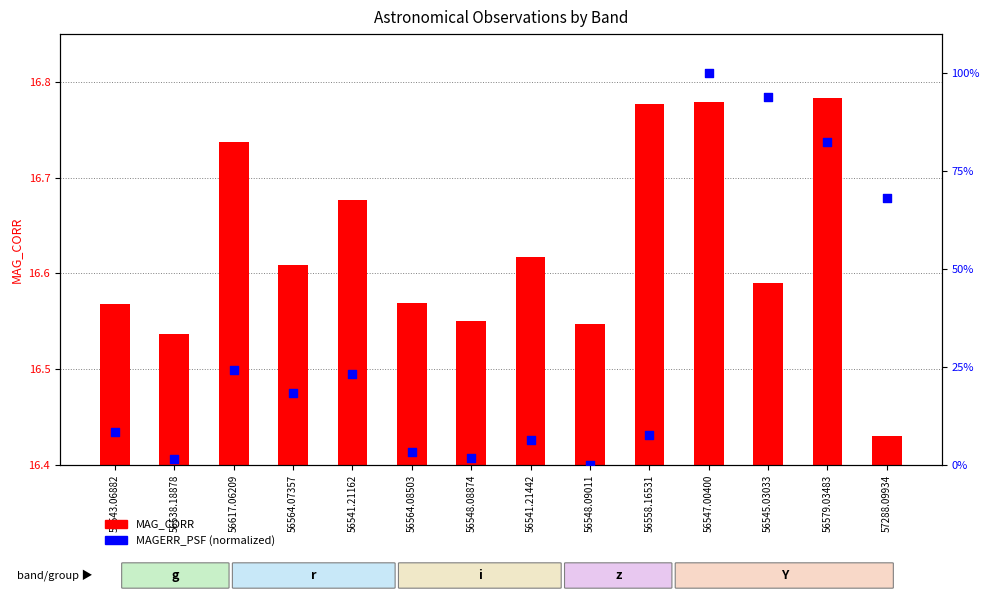

Which series has the largest total across all categories?

MAG_CORR